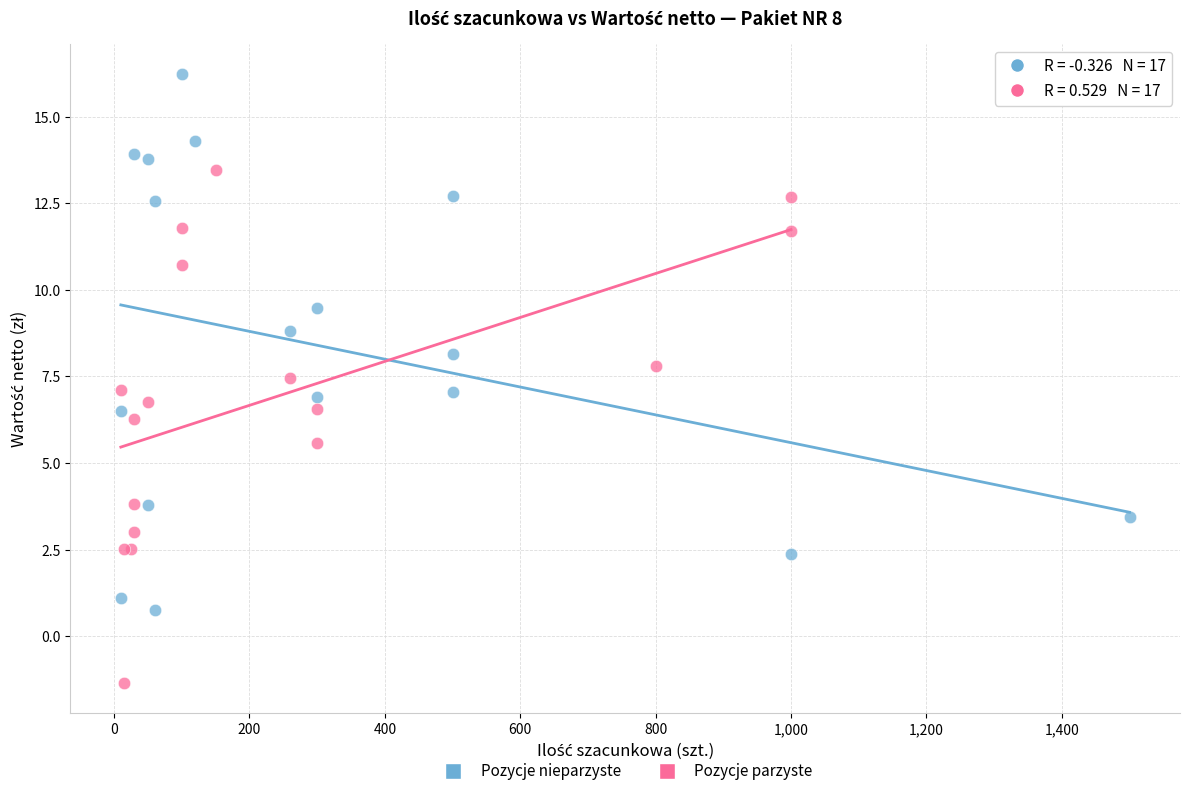

Which series reaches the maximum Y coordinate?

Pozycje nieparzyste